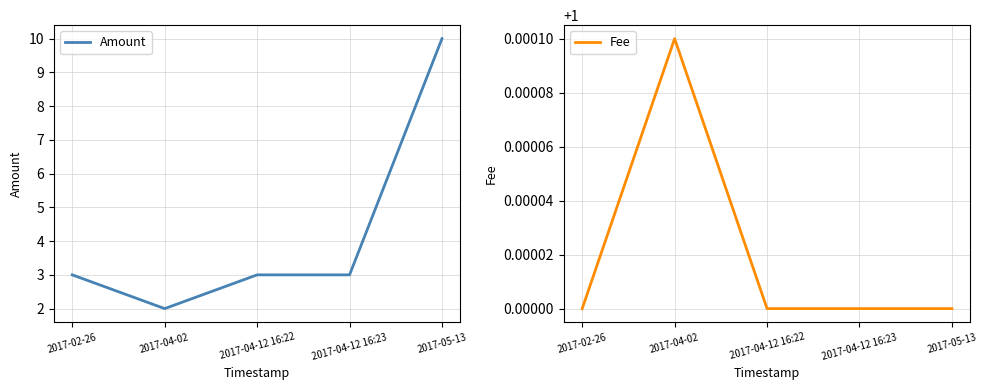

What is the sum of all Fee values?

5.0